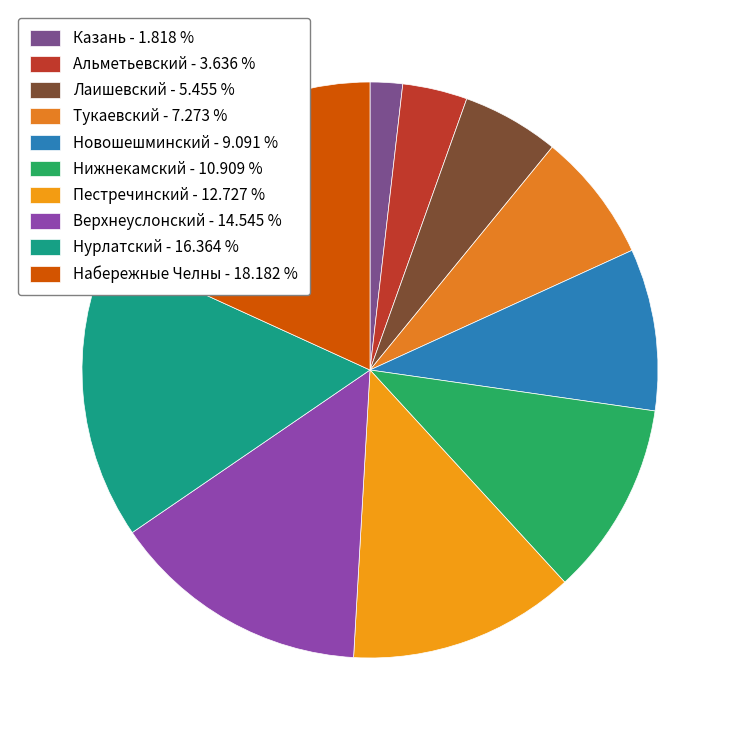

To the nearest percent, what is the difference between the Лаишевский and Нижнекамский slice percentages?

5%